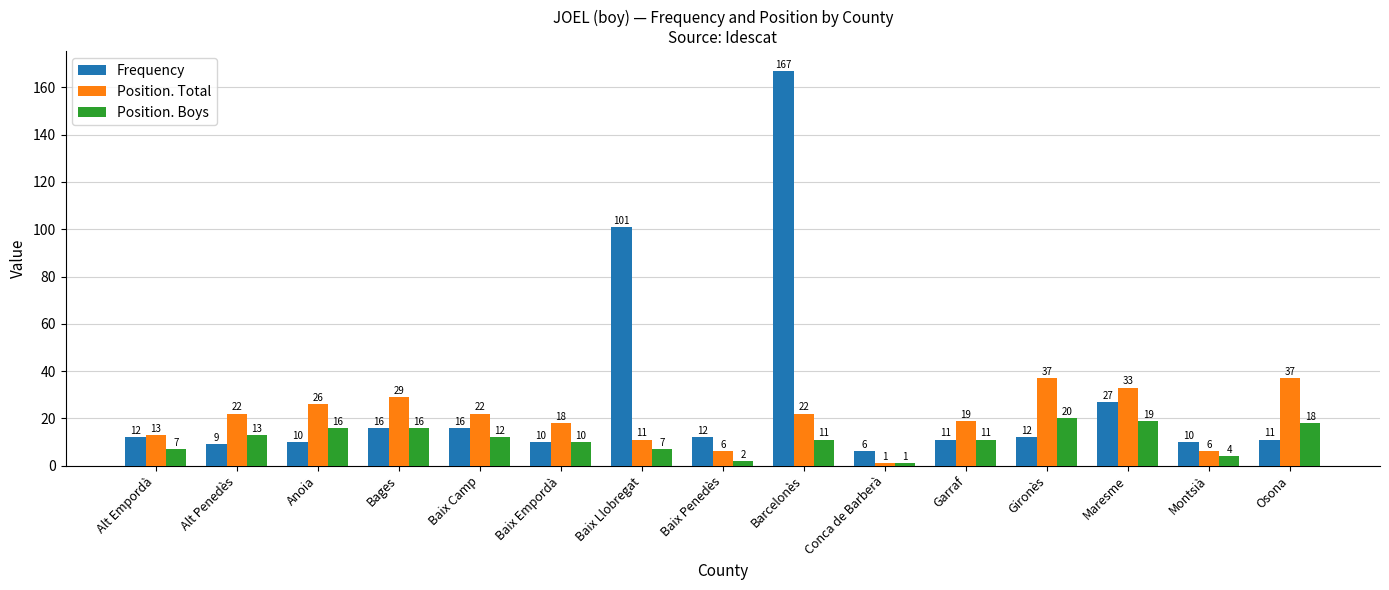

True or false: Frequency has a value of 10 at Montsià.

True